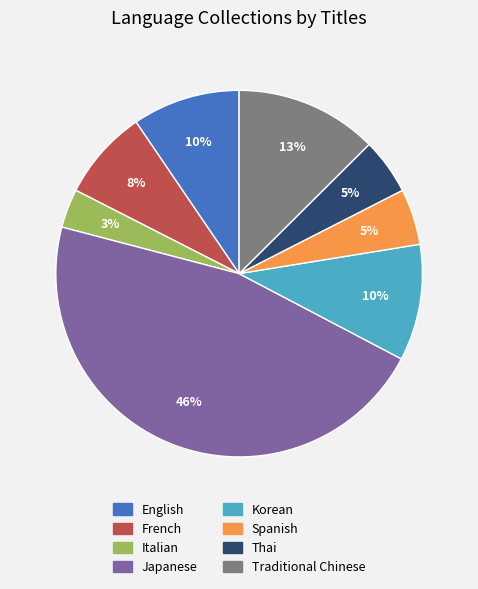

Between Korean and Italian, which is larger?

Korean